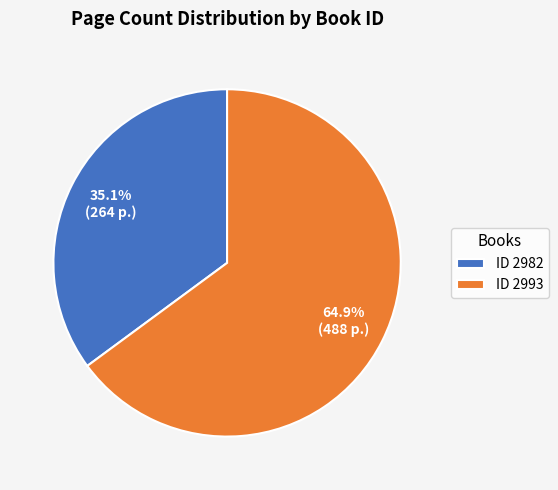

Count the number of slices in the pie.

2